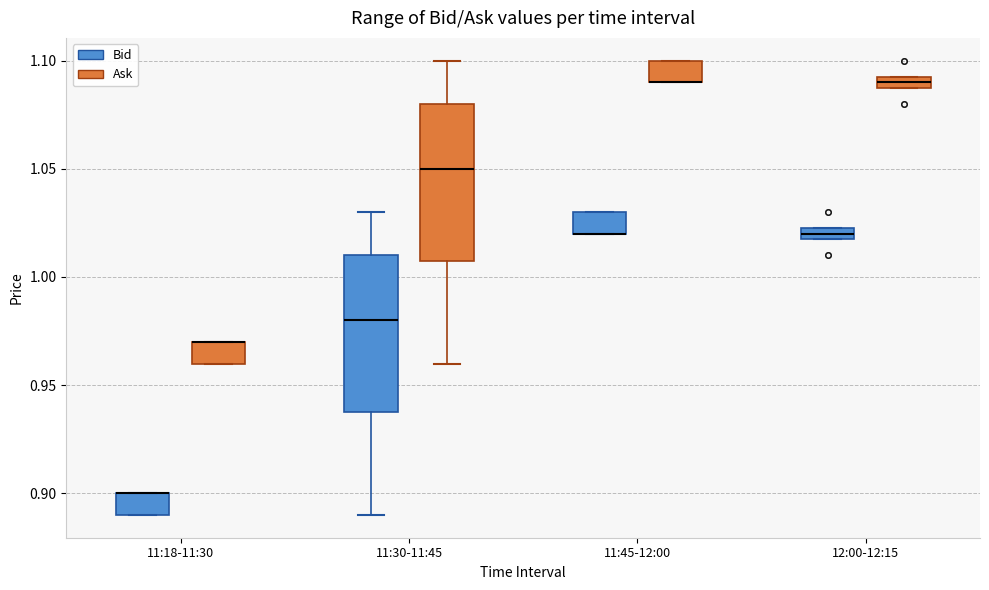

Where is the lower edge of the box for 11:18-11:30 (Ask) on the y-axis? The values are not printed on the chart, so give them approximately, as read against the axis.

0.960